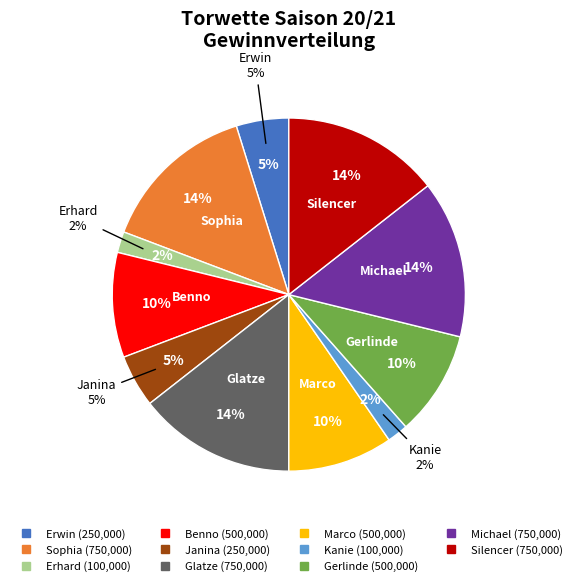

How many slices are in this pie chart?

11